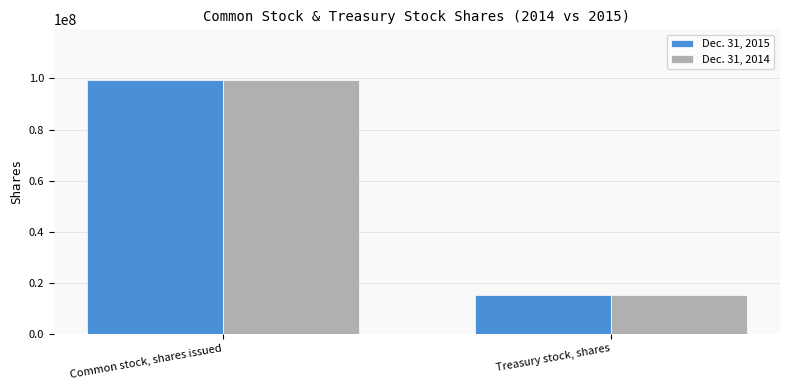

Which series has the largest range (max minus min)?

Dec. 31, 2015